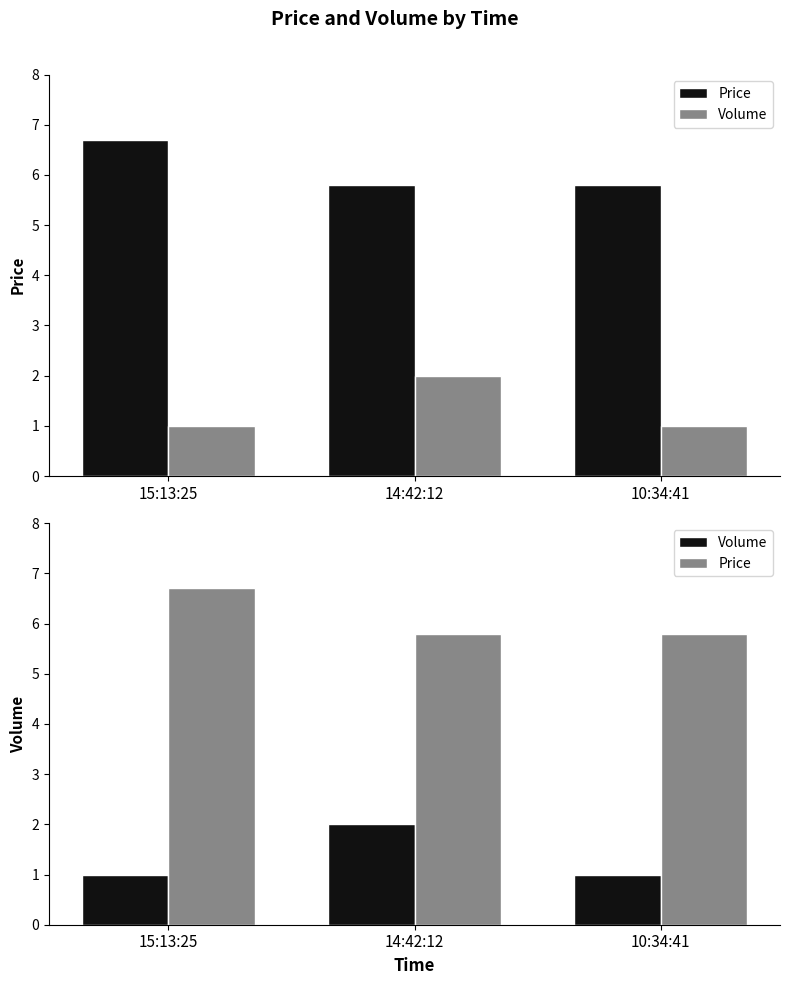

Count the Price values in the range 5 to 6.

2